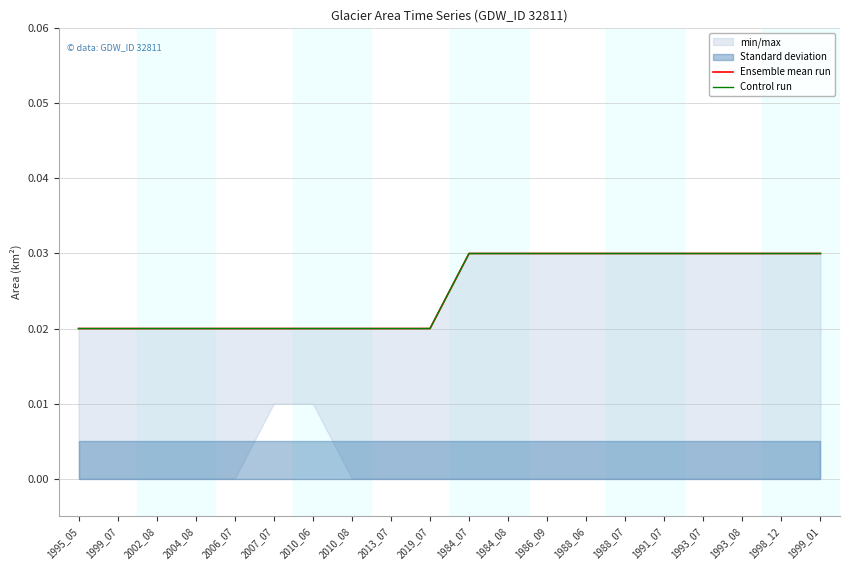

Is it true that Control run equals 0.0 at 2013_07?

True